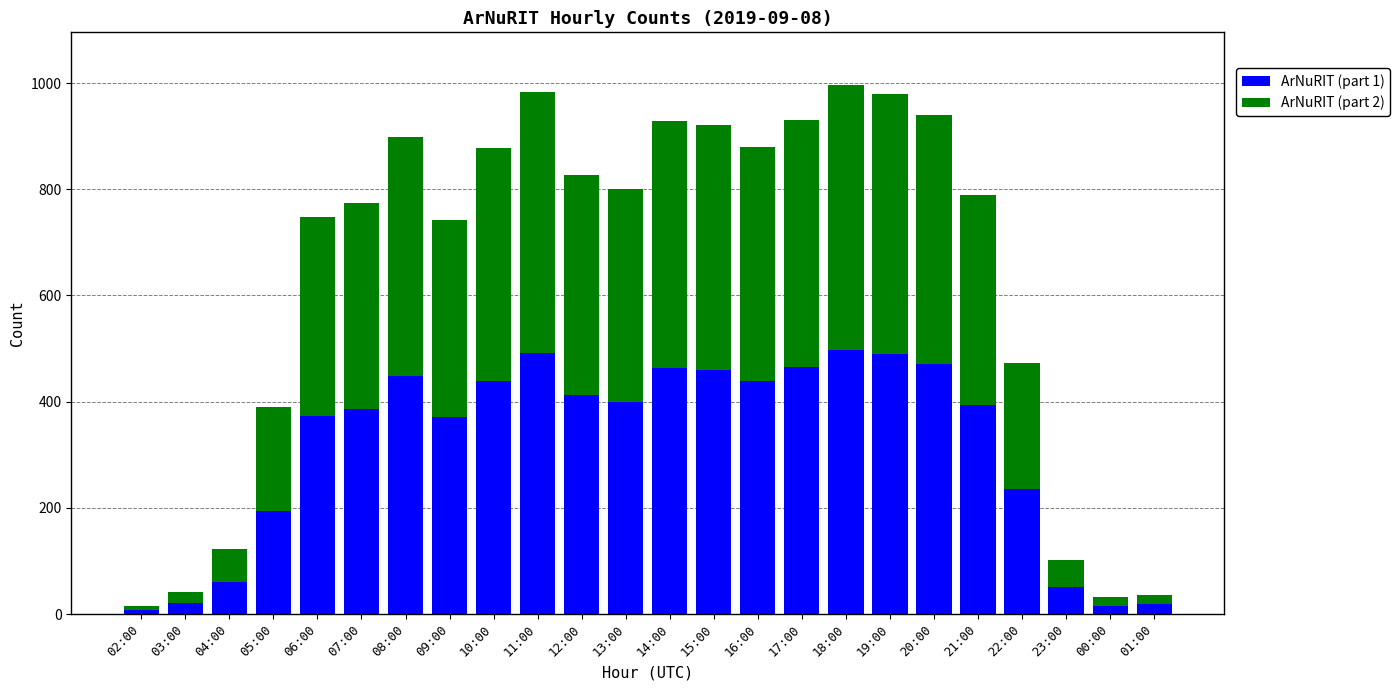

The ArNuRIT (part 1) series shows 18 at 01:00. True or false?

True